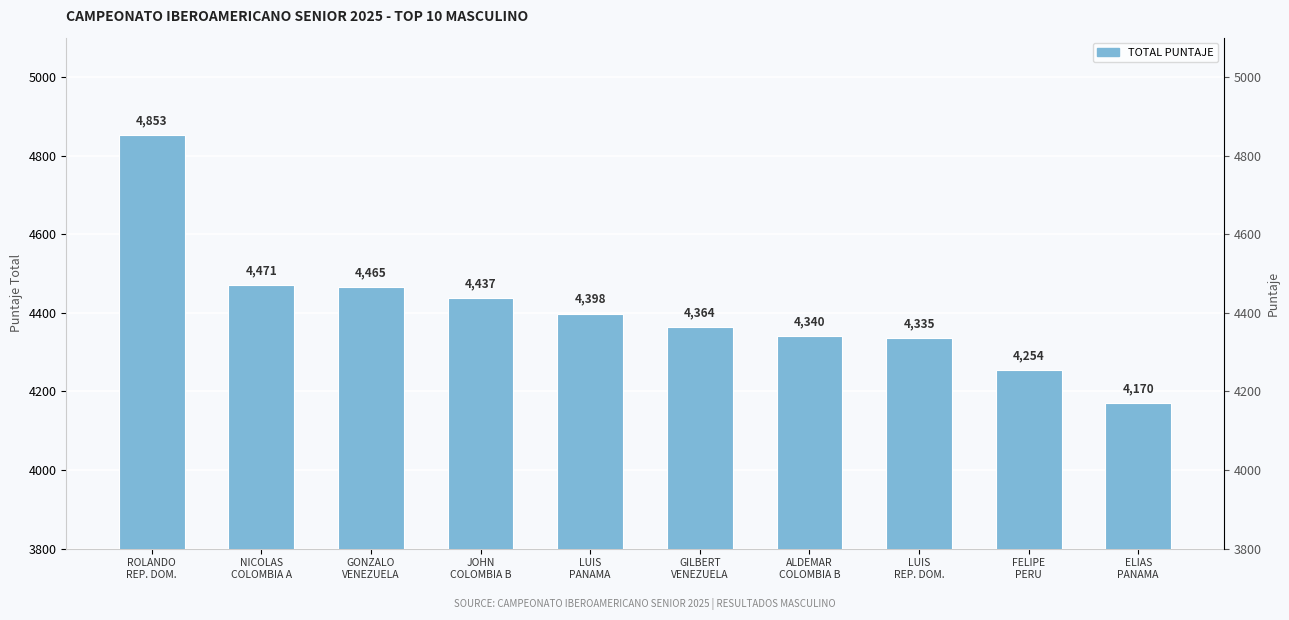

What is the average value?

4409